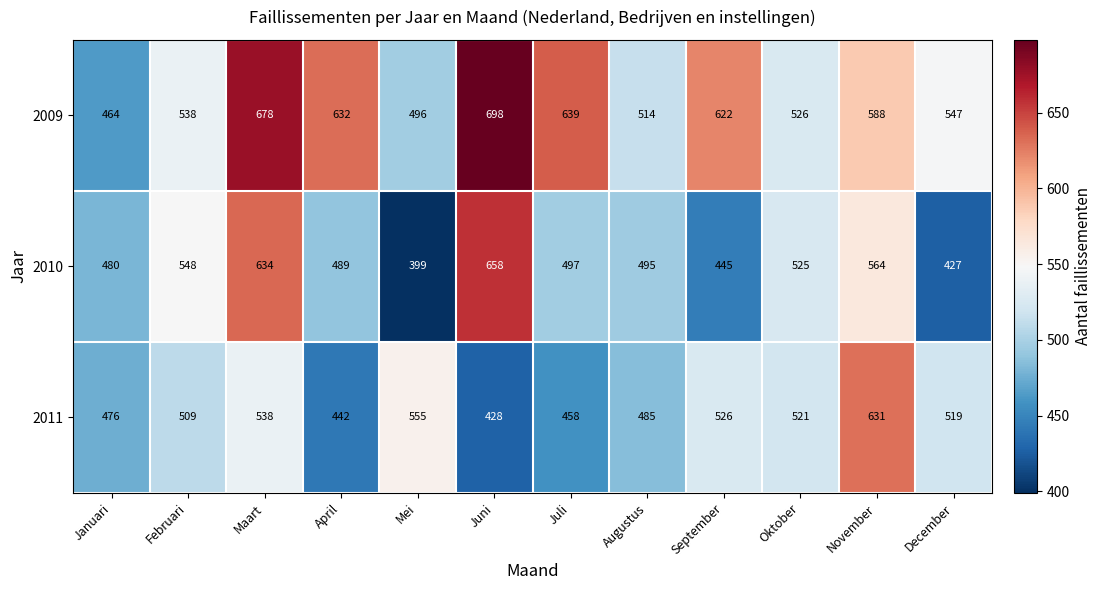

At Mei, list the series in order from smallest to largest.

2010, 2009, 2011